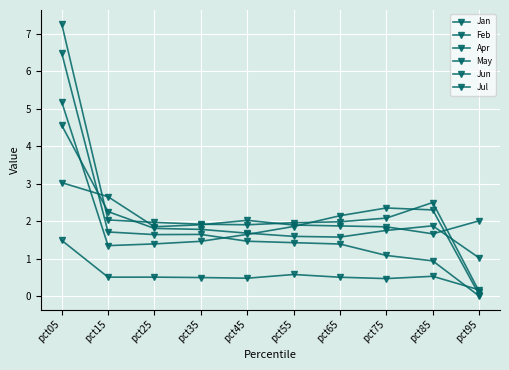

Where do Jan and Jun first cross each other?

pct35 and pct45